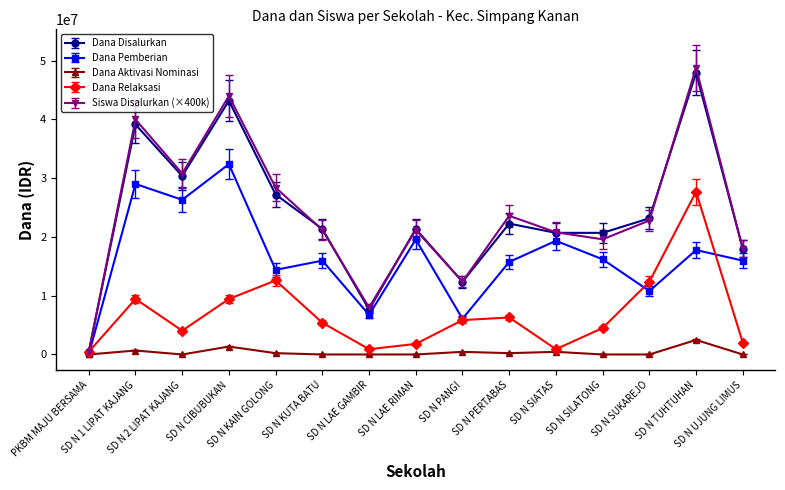

What is the average value of the Dana Pemberian series?

16425000